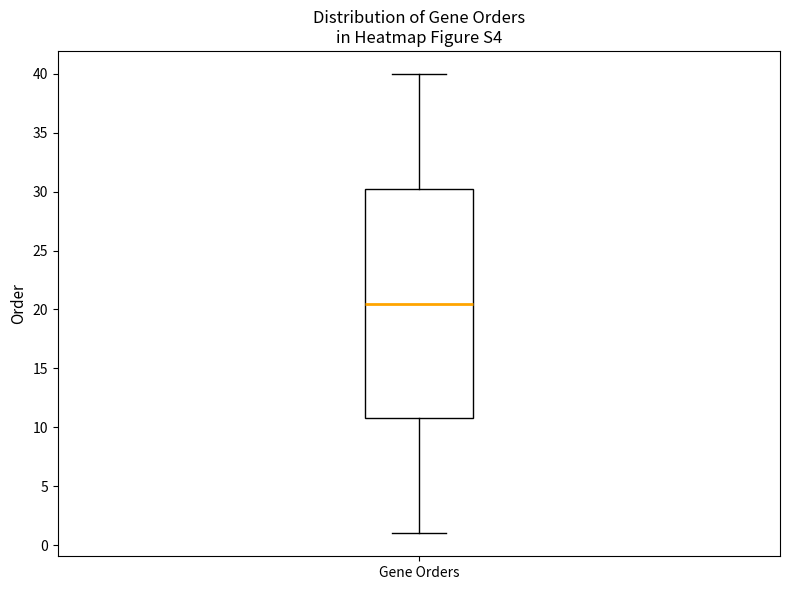

Where is the upper edge of the box for Gene Orders on the y-axis? The values are not printed on the chart, so give them approximately, as read against the axis.

30.5